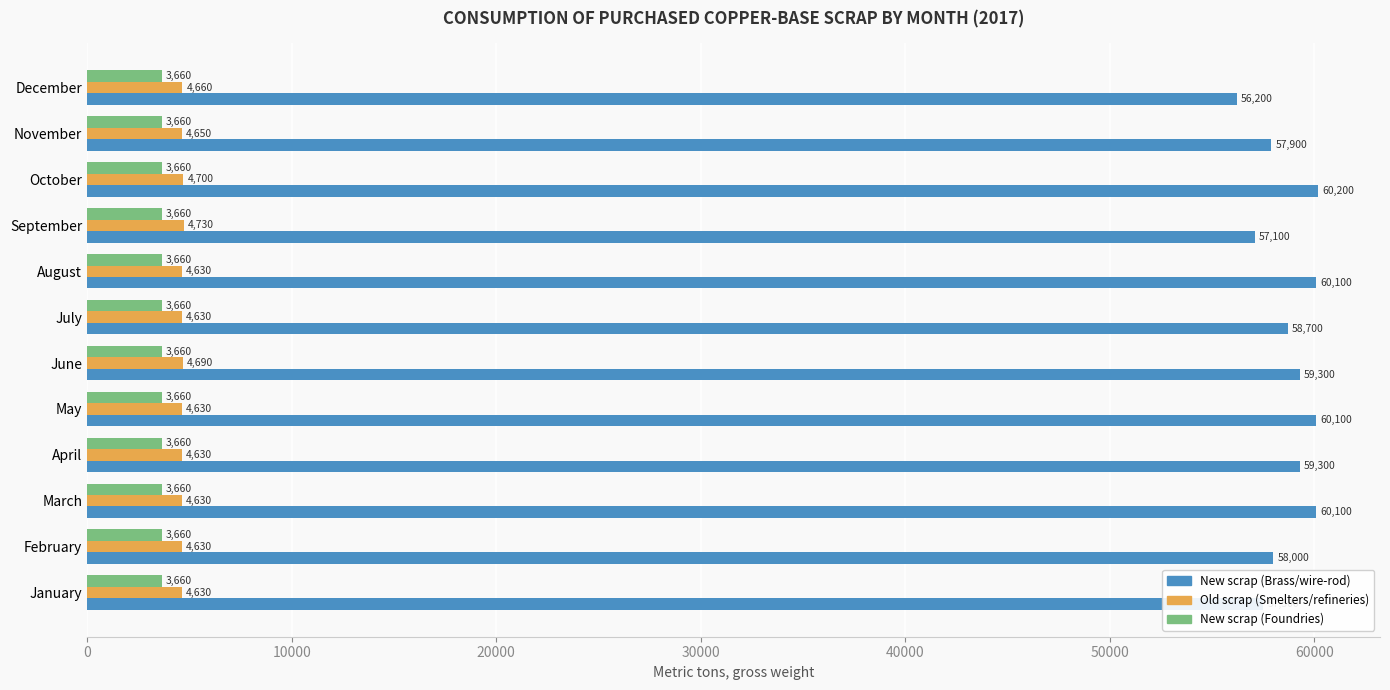

What is the highest value of the New scrap (Brass/wire-rod) series?

60200